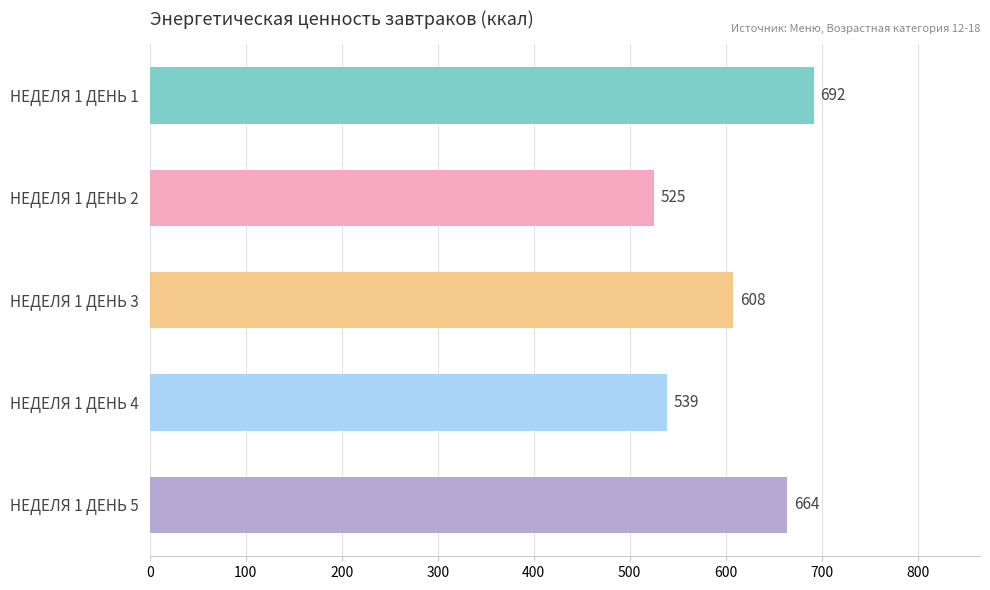

The value at НЕДЕЛЯ 1 ДЕНЬ 3 is 608. True or false?

True